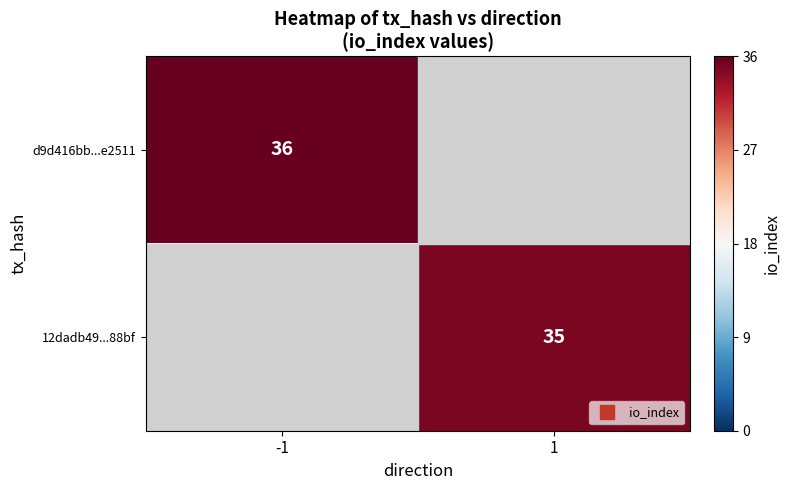

Is the value of d9d416bb...e2511 at 1 greater than the value of 12dadb49...88bf at 1?

No